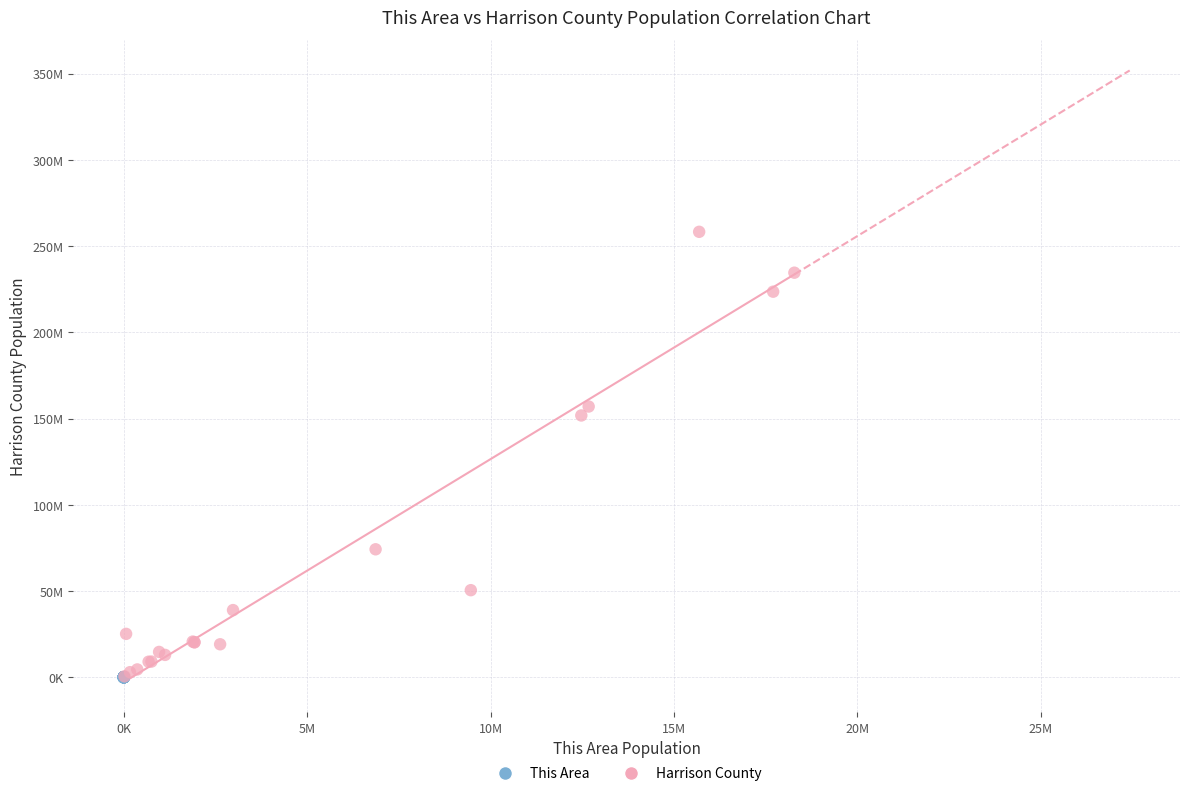

Which series contains the highest Y value?

Harrison County